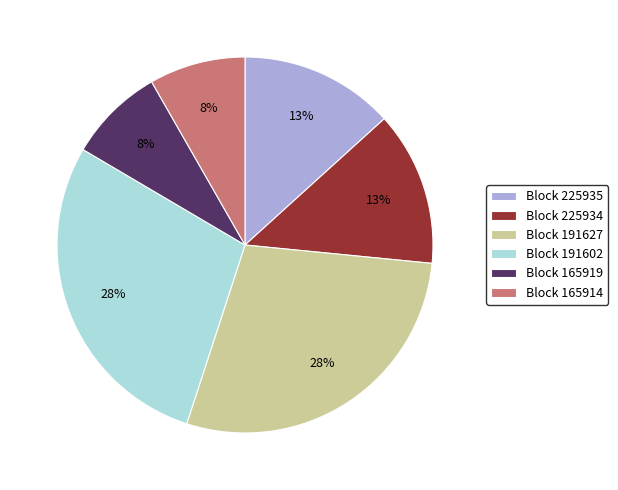

Count the number of slices in the pie.

6